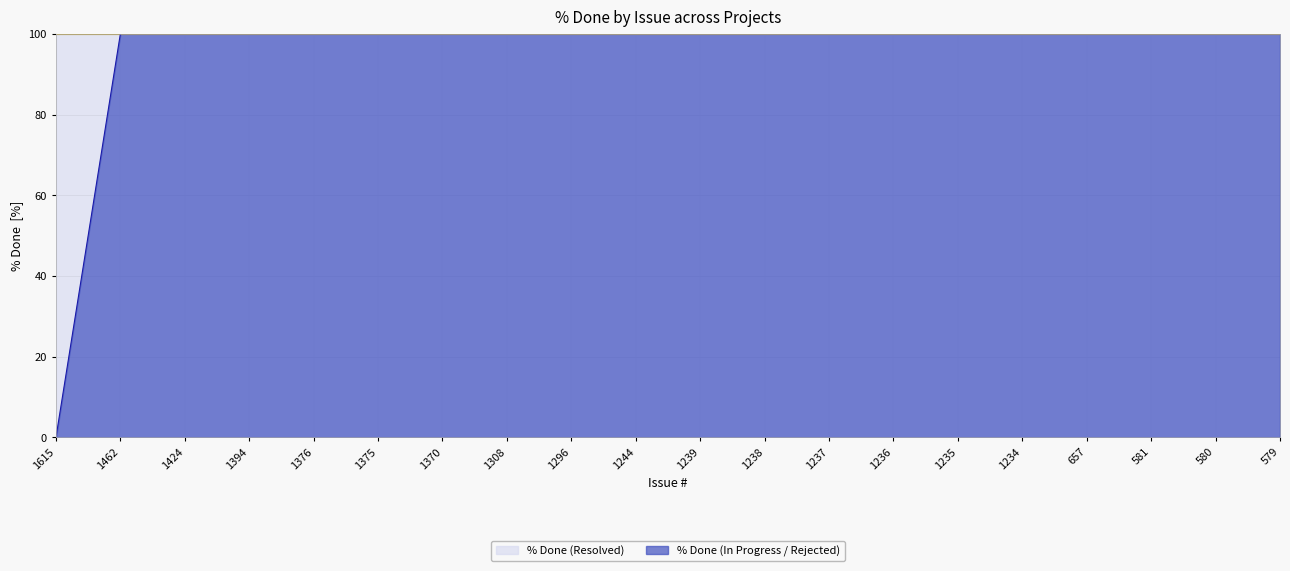

Is it true that the value at 1234 is 100?

True